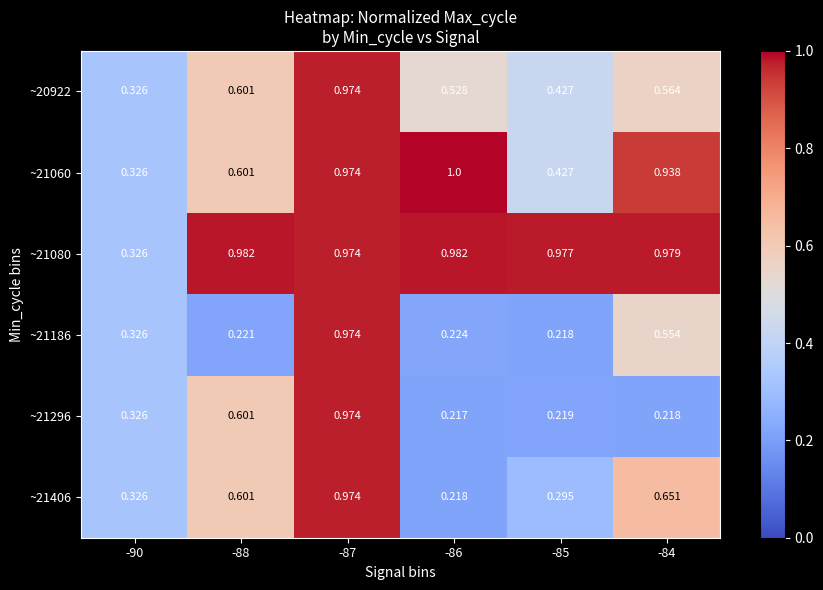

Is the value of ~21060 at -85 greater than the value of ~21406 at -85?

Yes